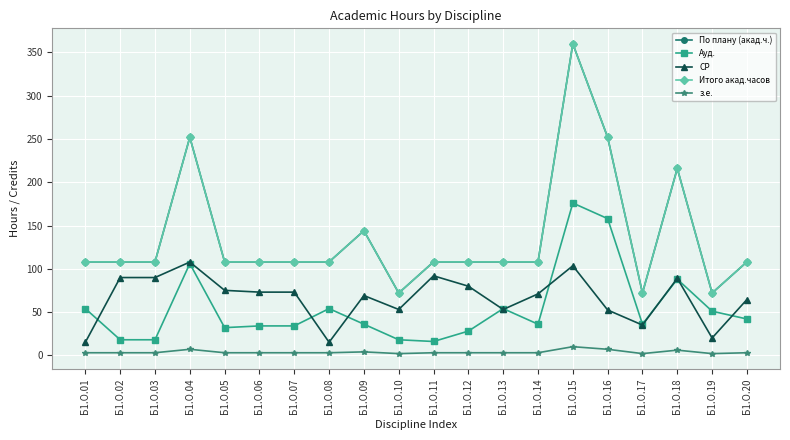

What is the difference between the maximum and minimum values in the СР series?

92.7